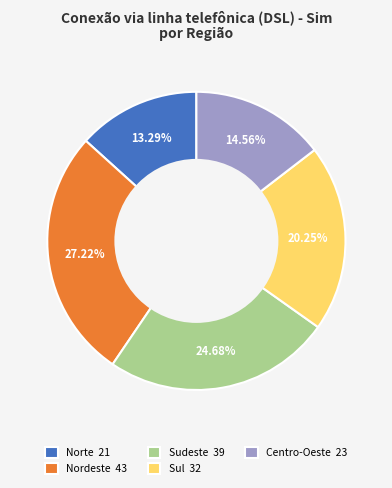

Is there a majority slice in this chart?

No